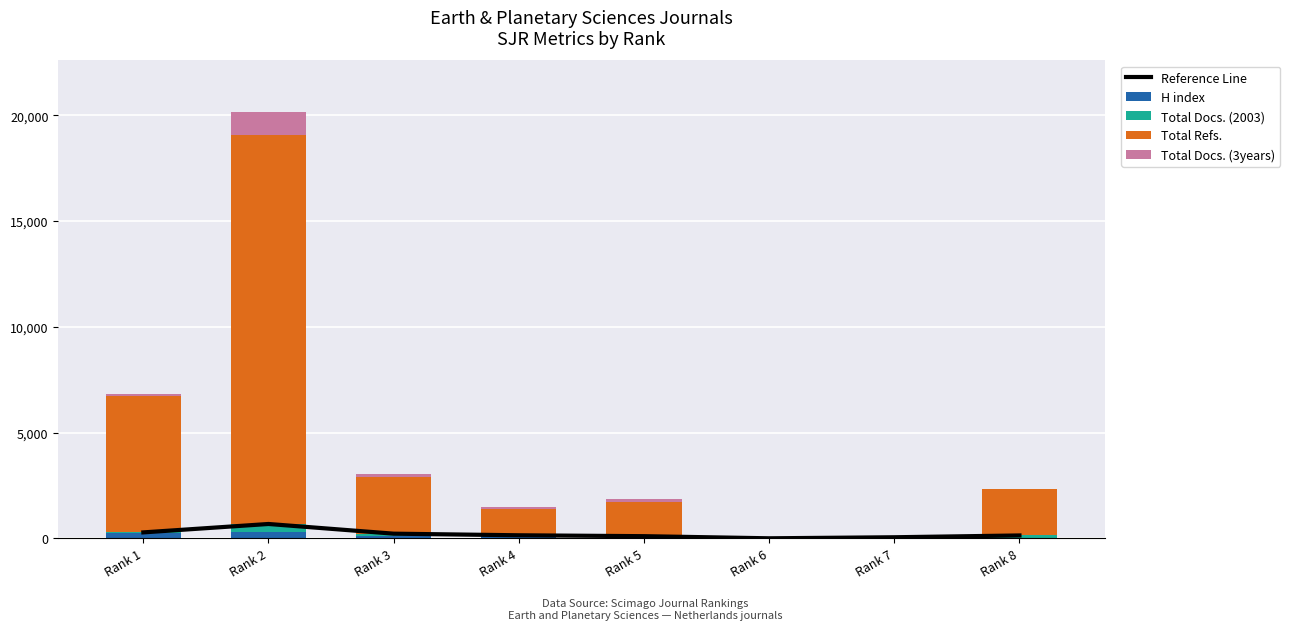

Reading left to right, transcribe all the data shown in this chart.

Reference Line: Rank 1=287	Rank 2=684	Rank 3=226	Rank 4=150	Rank 5=108	Rank 6=8	Rank 7=57	Rank 8=142
H index: Rank 1=249	Rank 2=287	Rank 3=139	Rank 4=99	Rank 5=44	Rank 6=8	Rank 7=56	Rank 8=42
Total Docs. (2003): Rank 1=38	Rank 2=397	Rank 3=87	Rank 4=51	Rank 5=64	Rank 6=0	Rank 7=1	Rank 8=100
Total Refs.: Rank 1=6439	Rank 2=18393	Rank 3=2690	Rank 4=1249	Rank 5=1636	Rank 6=0	Rank 7=21	Rank 8=2197
Total Docs. (3years): Rank 1=102	Rank 2=1088	Rank 3=120	Rank 4=94	Rank 5=122	Rank 6=24	Rank 7=0	Rank 8=0